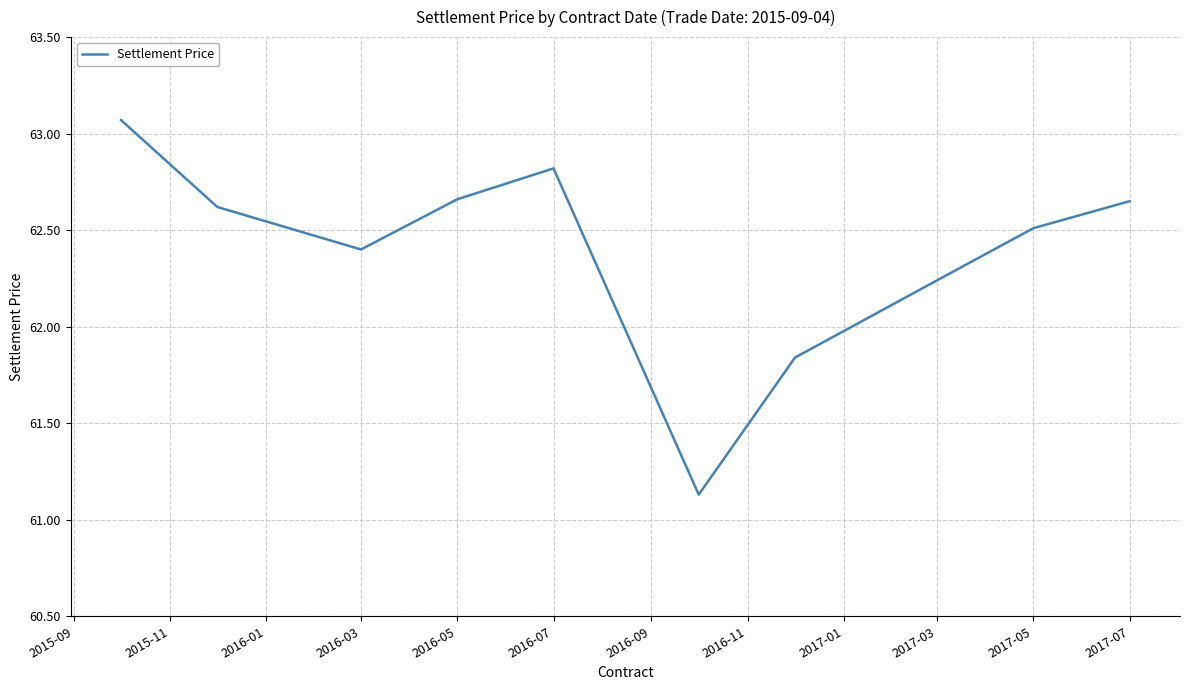

What is the difference between the maximum and minimum values?

1.9